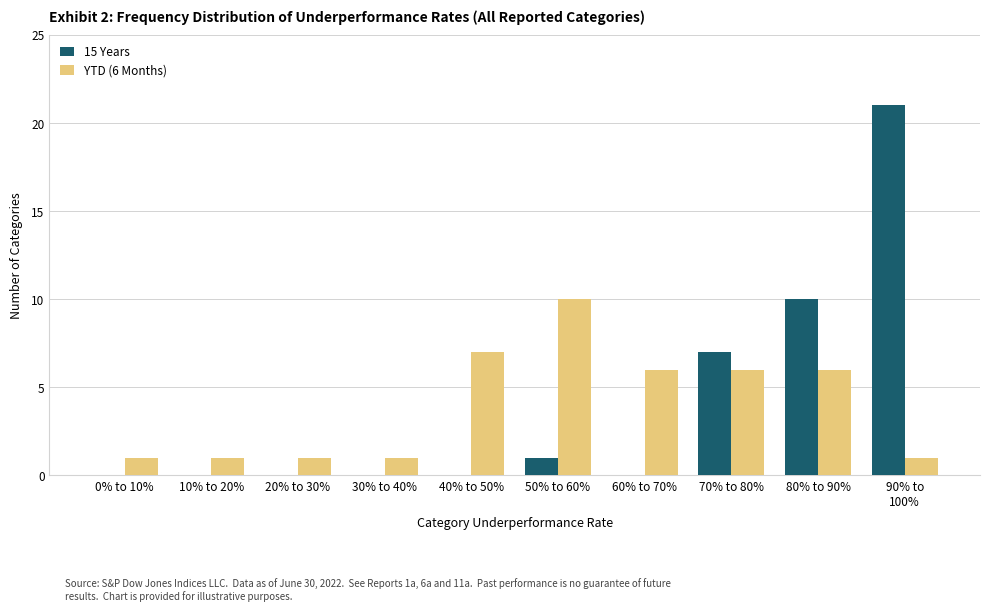

The YTD (6 Months) series shows 6 at 60% to 70%. True or false?

True